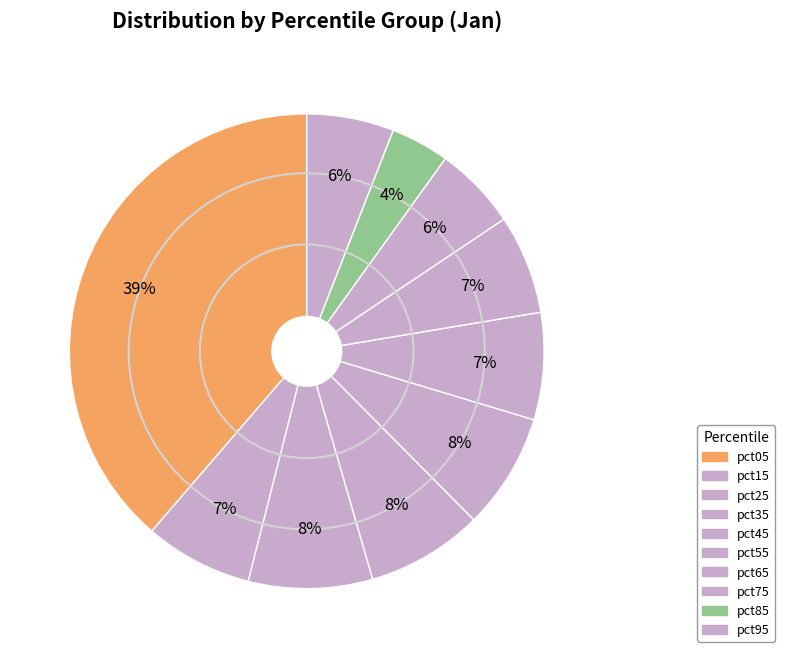

To the nearest percent, what percentage of the pie is pct55?

7%